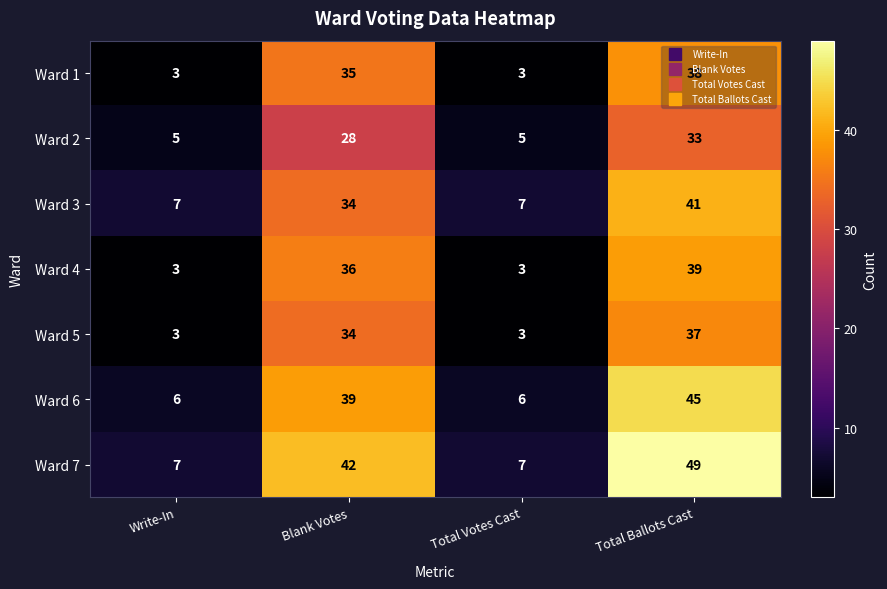

At Total Ballots Cast, list the series in order from smallest to largest.

Ward 2, Ward 5, Ward 1, Ward 4, Ward 3, Ward 6, Ward 7